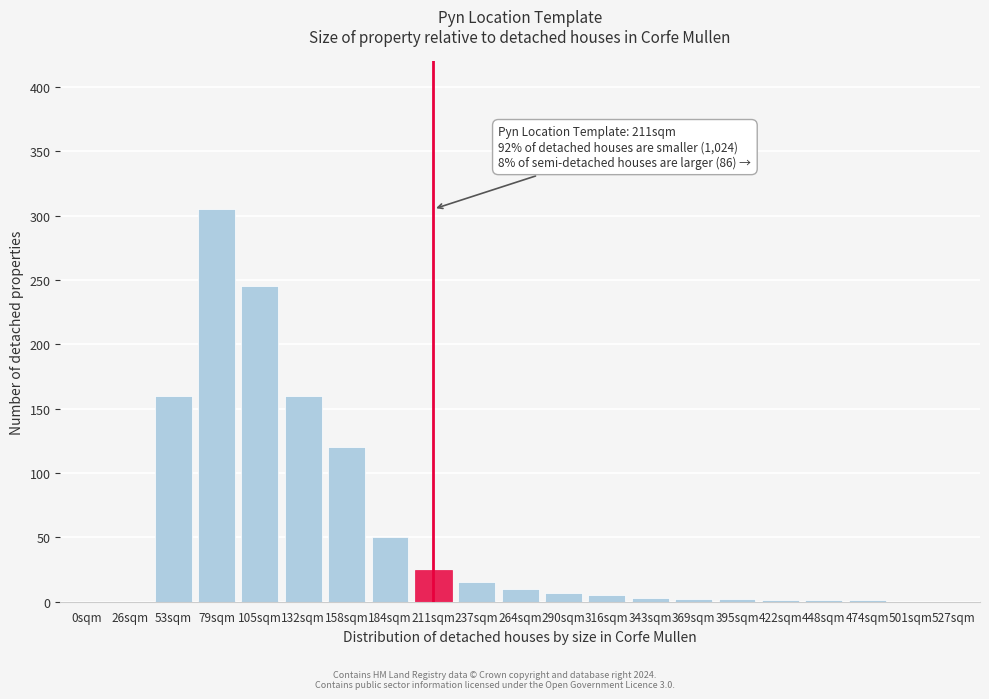

True or false: the data shows 1 at 448sqm.

True